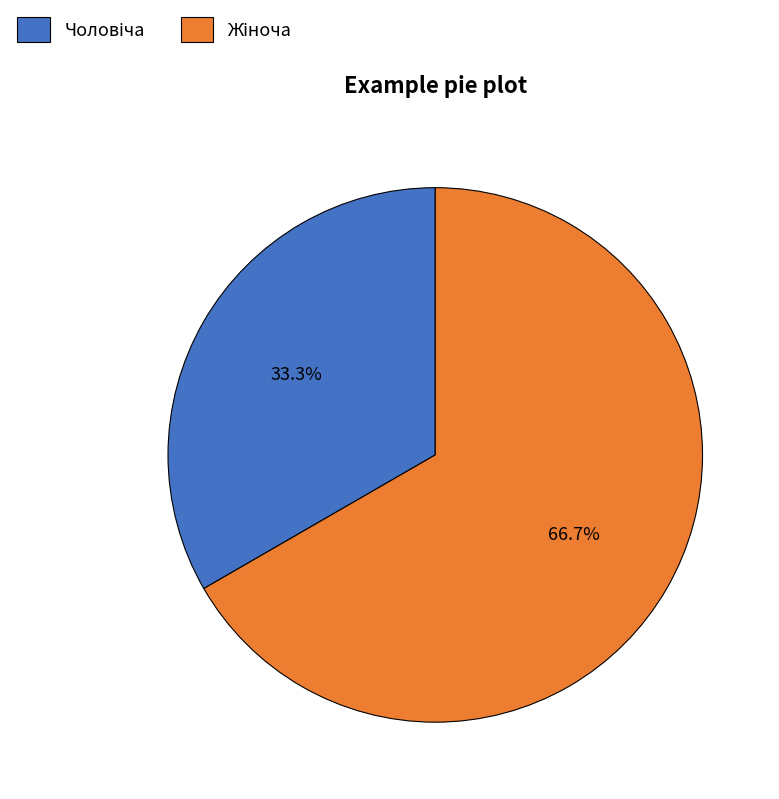

Is there any slice that represents more than half of the pie?

Yes